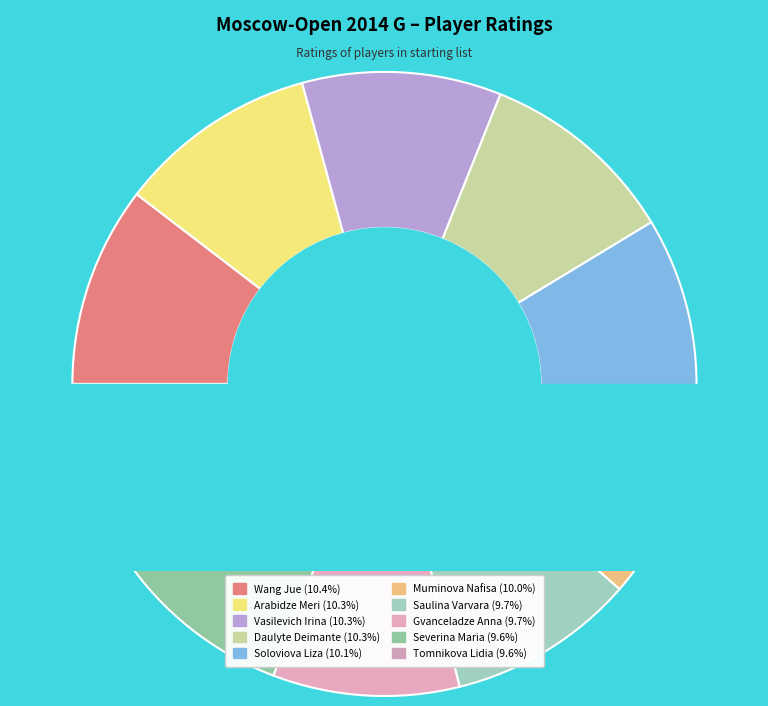

True or false: Saulina Varvara accounts for 10% of the total.

True